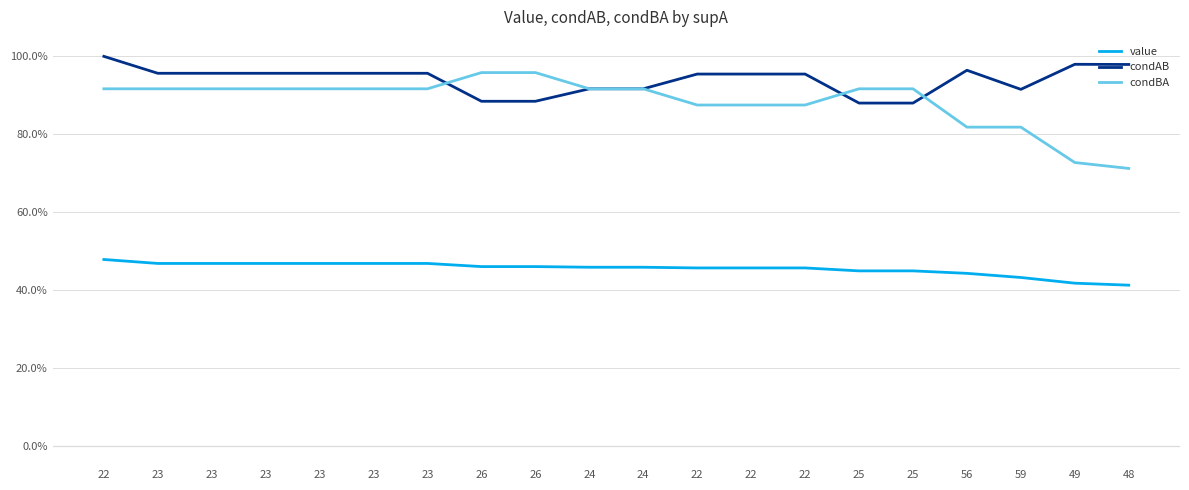

What are all the series names shown in the legend?

value, condAB, condBA